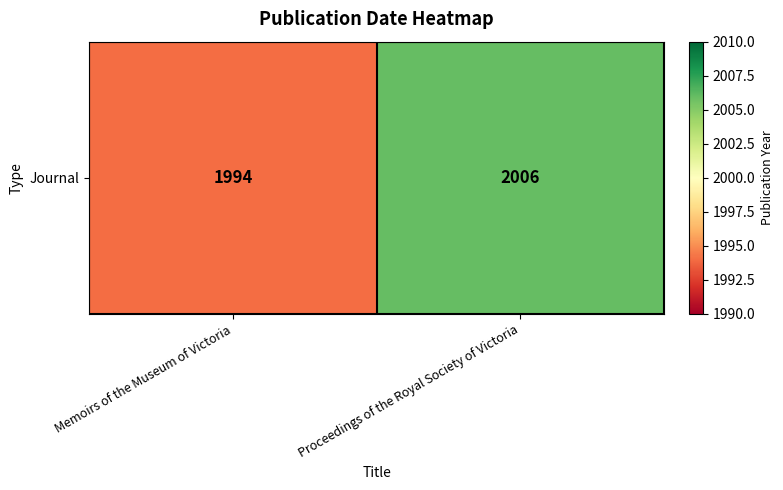

Rank the categories by value from highest to lowest.

Proceedings of the Royal Society of Victoria, Memoirs of the Museum of Victoria